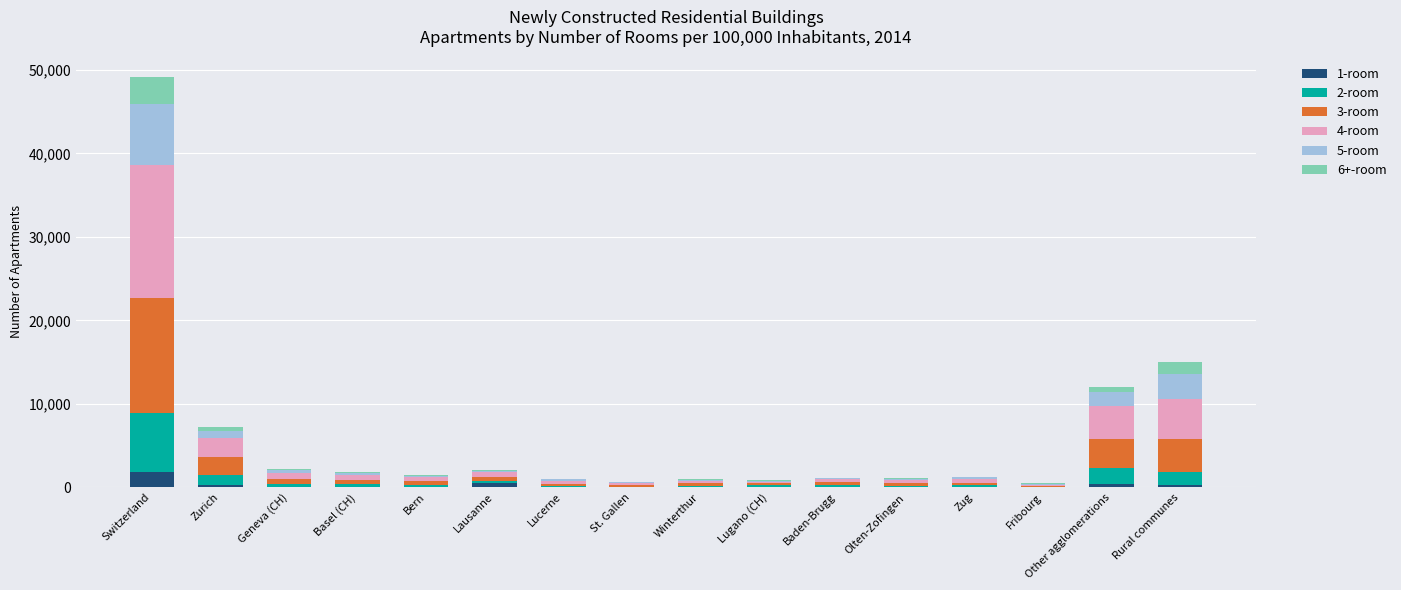

At which category is the sum across all series the highest?

Switzerland